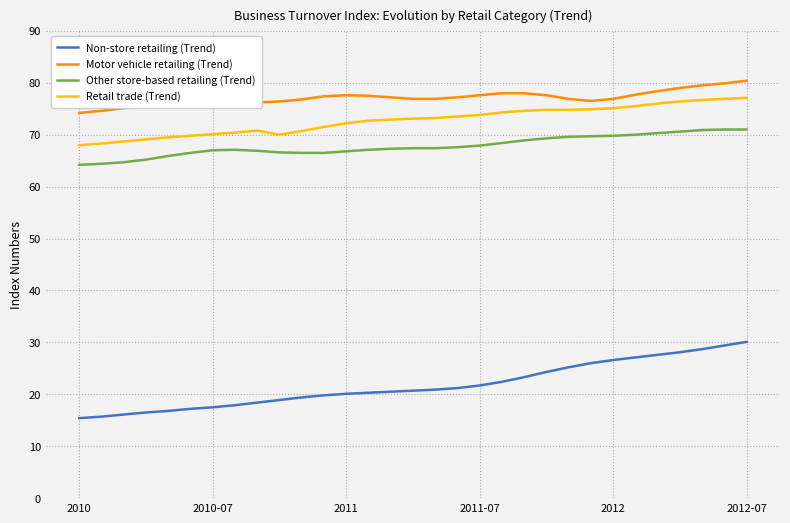

Which series has the largest total across all categories?

Motor vehicle retailing (Trend)